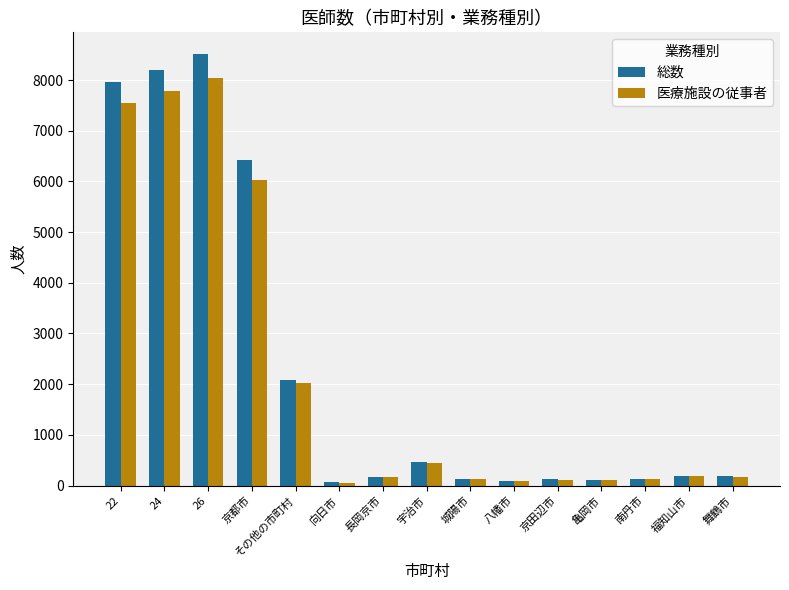

Where does the 総数 series first go above 178?

22